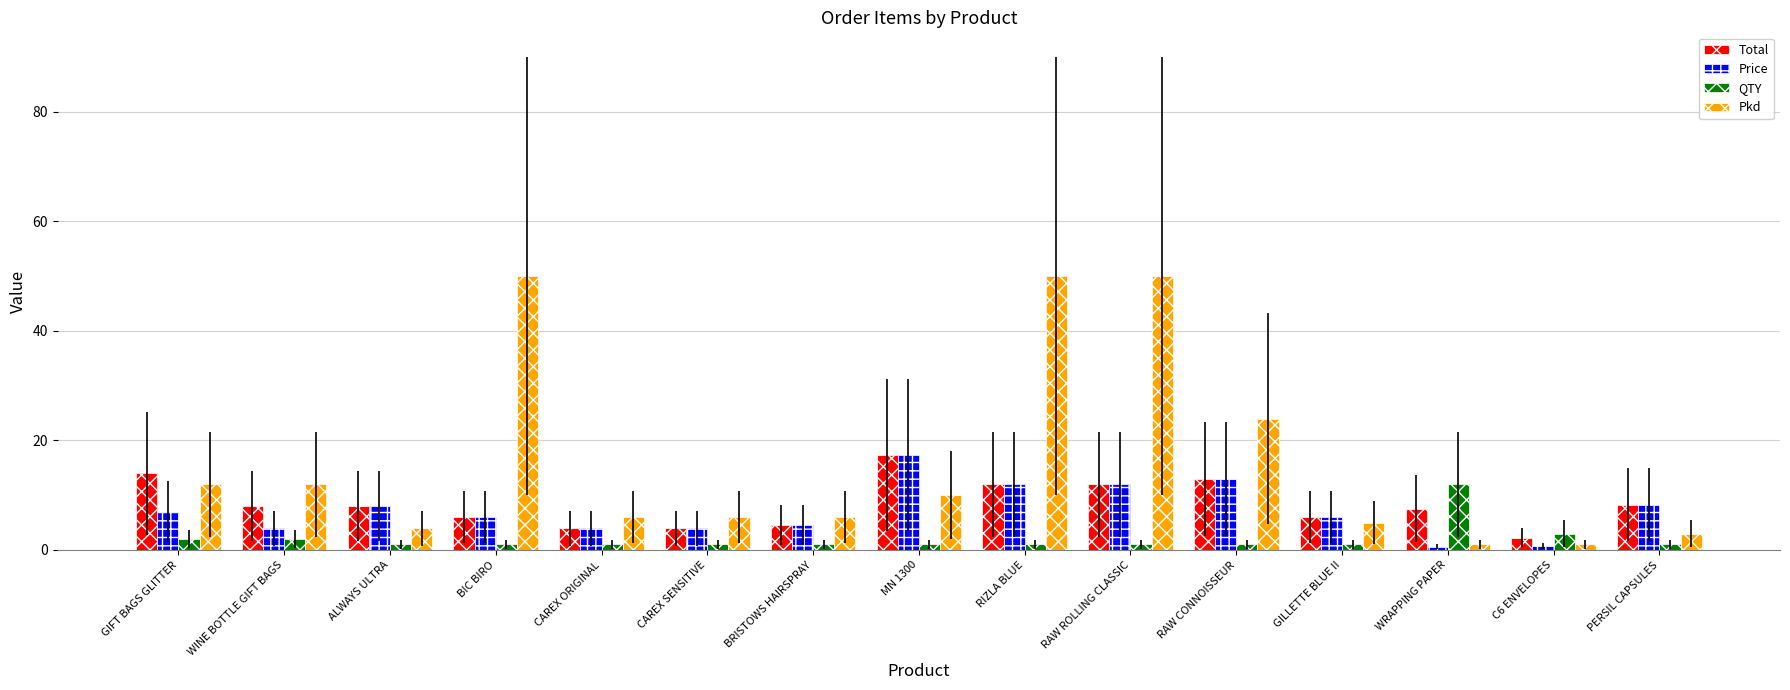

Is the value of Price at WINE BOTTLE GIFT BAGS greater than the value of Total at MN 1300?

No